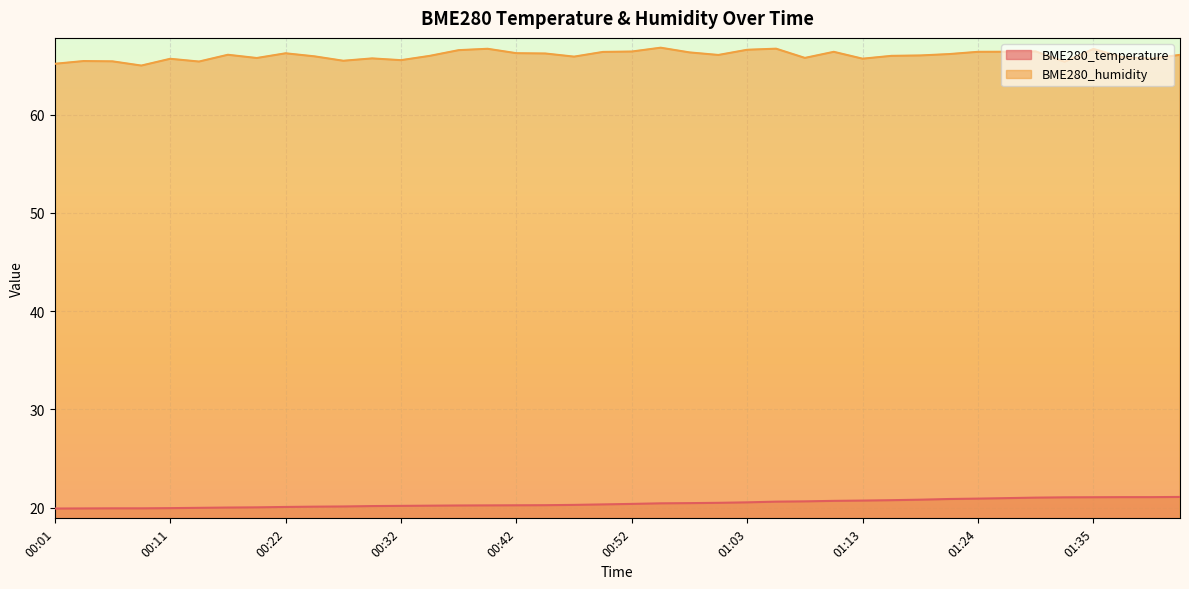

How many lines are shown in the chart?

2